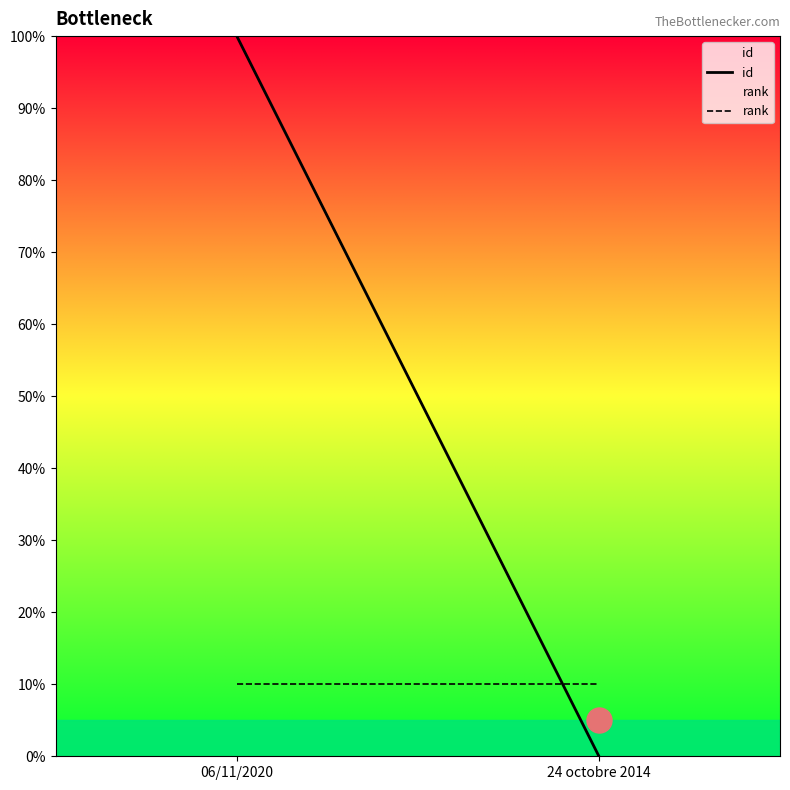

True or false: id has a value of 131.2 at 06/11/2020.

False